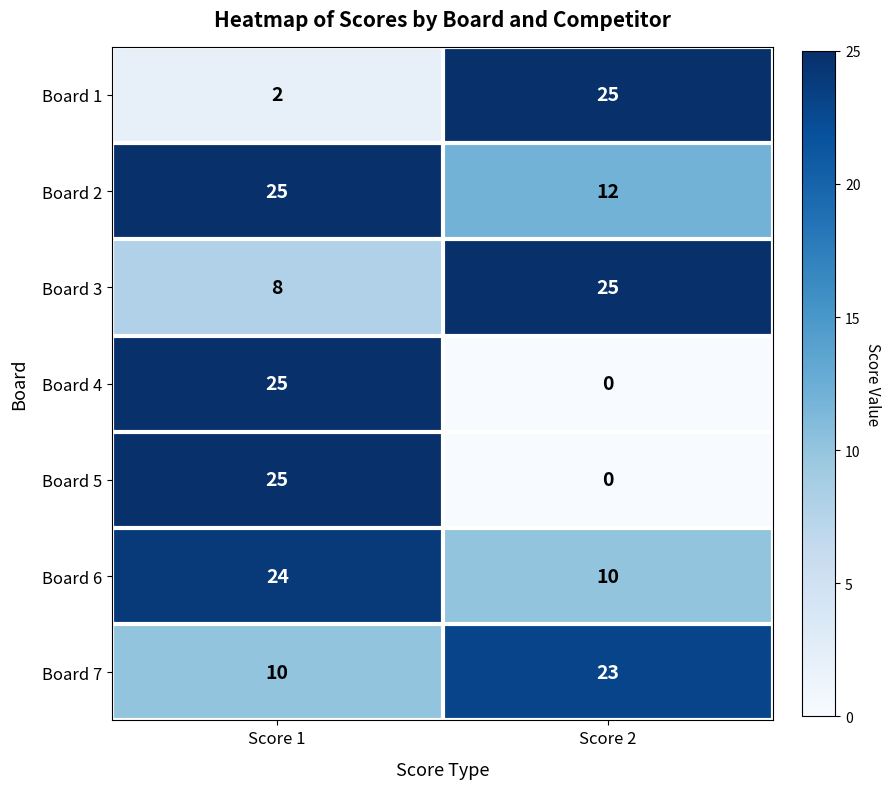

True or false: Board 7 has a value of 14 at Score 2.

False